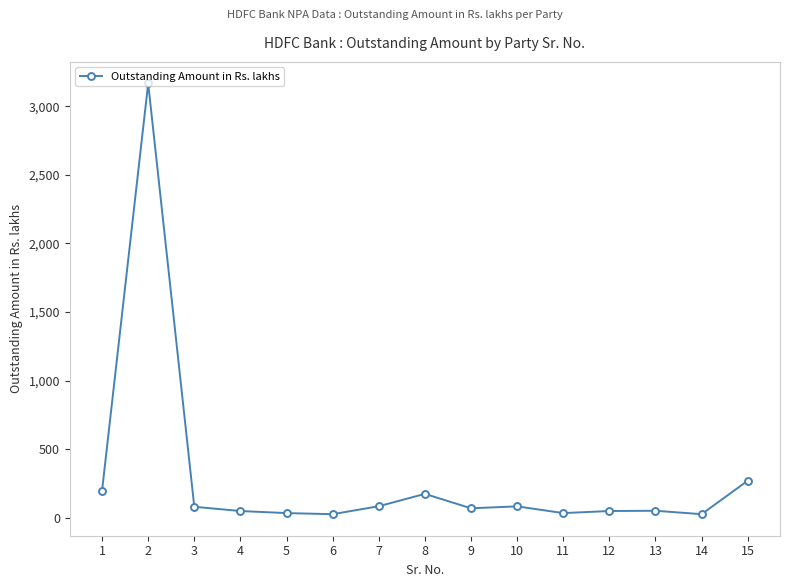

Is it true that the value at 8 is 174.0?

True